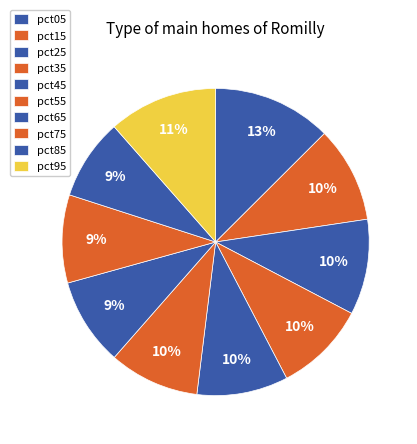

What percentage do pct75 and pct45 together represent?

18.9%